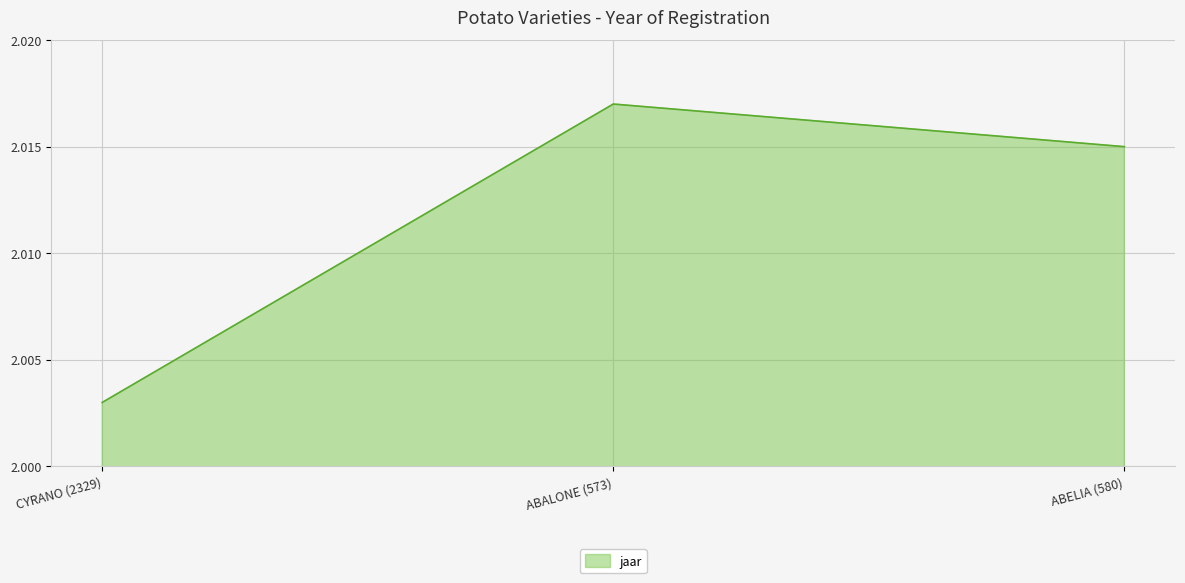

Does the chart display data point markers on the line(s)?

No